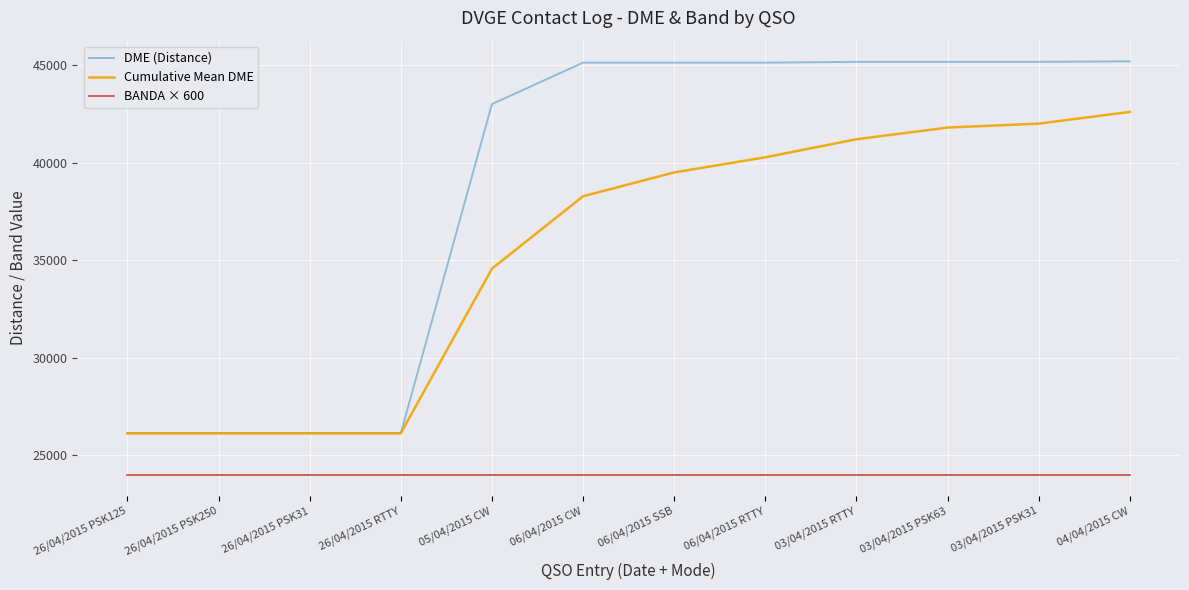

What is the maximum value for Cumulative Mean DME?

42600